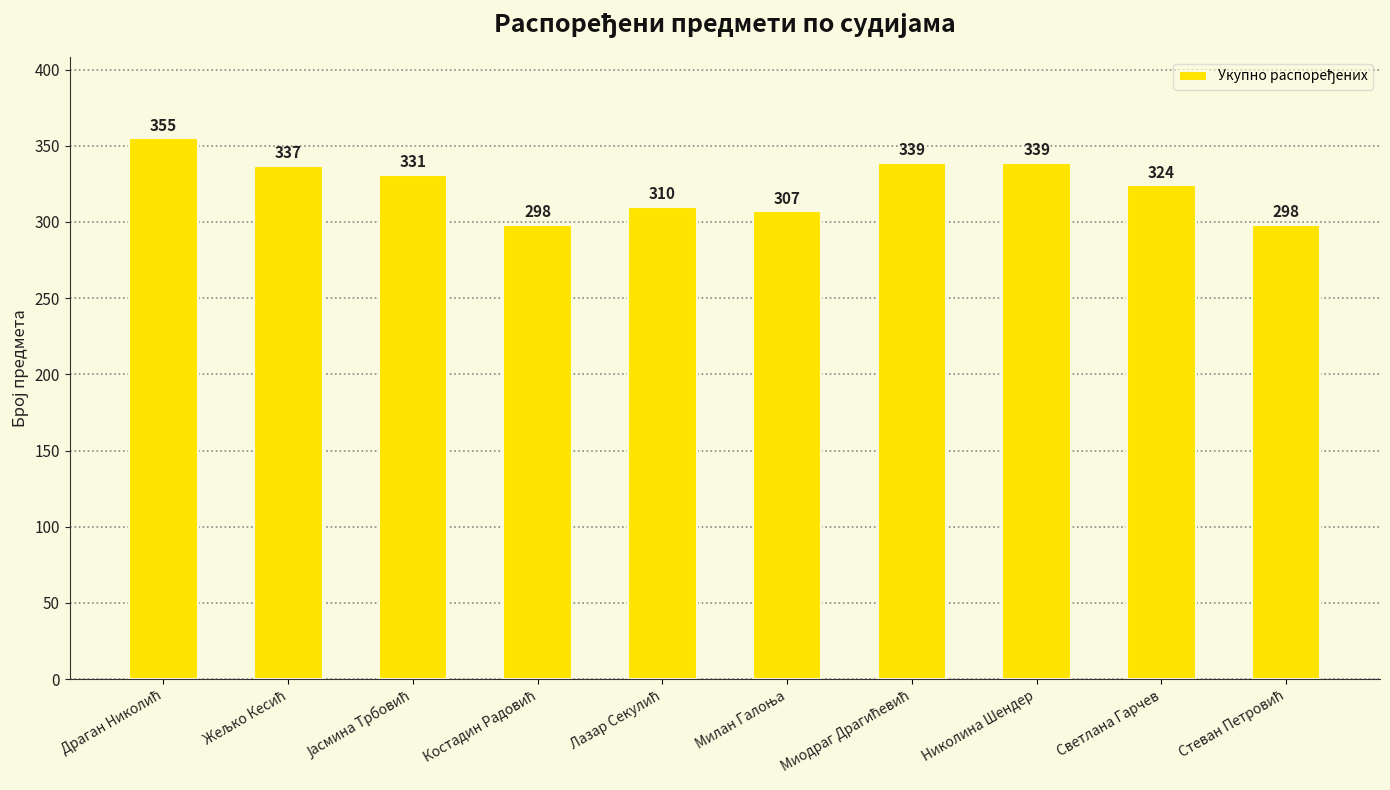

What is the greatest value displayed?

355